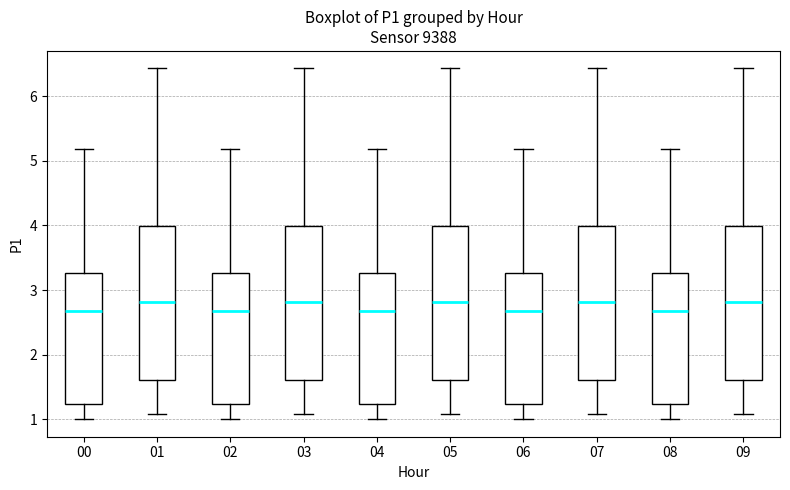

Reading left to right, read every box against the y-axis: the position of its median line, the range the box covers, and the ends of its whiskers. The values are not printed on the chart, so give them approximately, as read against the axis.

00: median 2.7, box 1.2 to 3.3, whiskers 1.0 to 5.2
01: median 2.8, box 1.6 to 4.0, whiskers 1.1 to 6.4
02: median 2.7, box 1.2 to 3.3, whiskers 1.0 to 5.2
03: median 2.8, box 1.6 to 4.0, whiskers 1.1 to 6.4
04: median 2.7, box 1.2 to 3.3, whiskers 1.0 to 5.2
05: median 2.8, box 1.6 to 4.0, whiskers 1.1 to 6.4
06: median 2.7, box 1.2 to 3.3, whiskers 1.0 to 5.2
07: median 2.8, box 1.6 to 4.0, whiskers 1.1 to 6.4
08: median 2.7, box 1.2 to 3.3, whiskers 1.0 to 5.2
09: median 2.8, box 1.6 to 4.0, whiskers 1.1 to 6.4